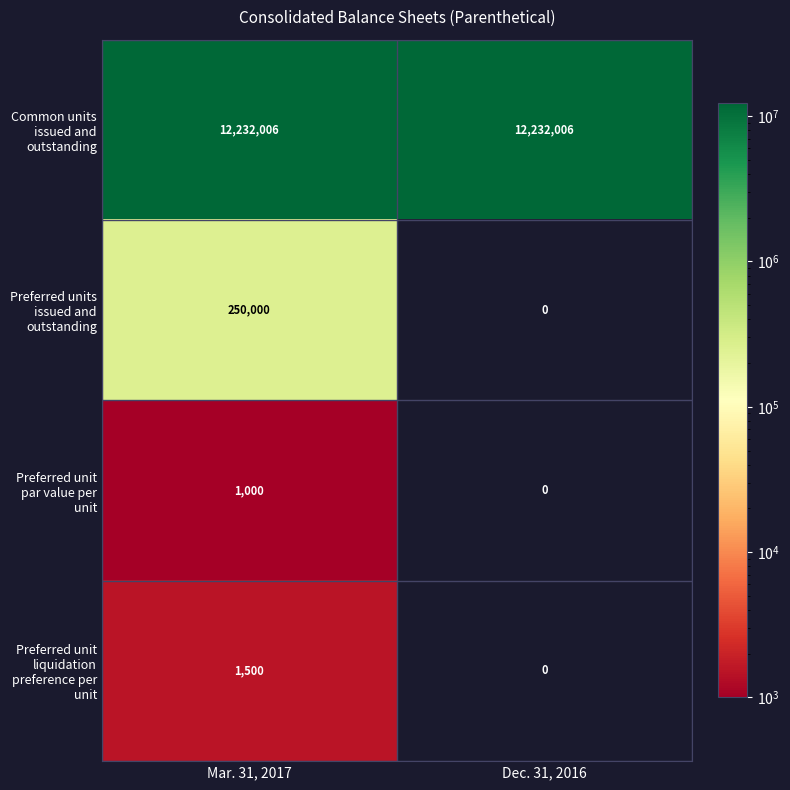

At which category is the sum across all series the highest?

Mar. 31, 2017